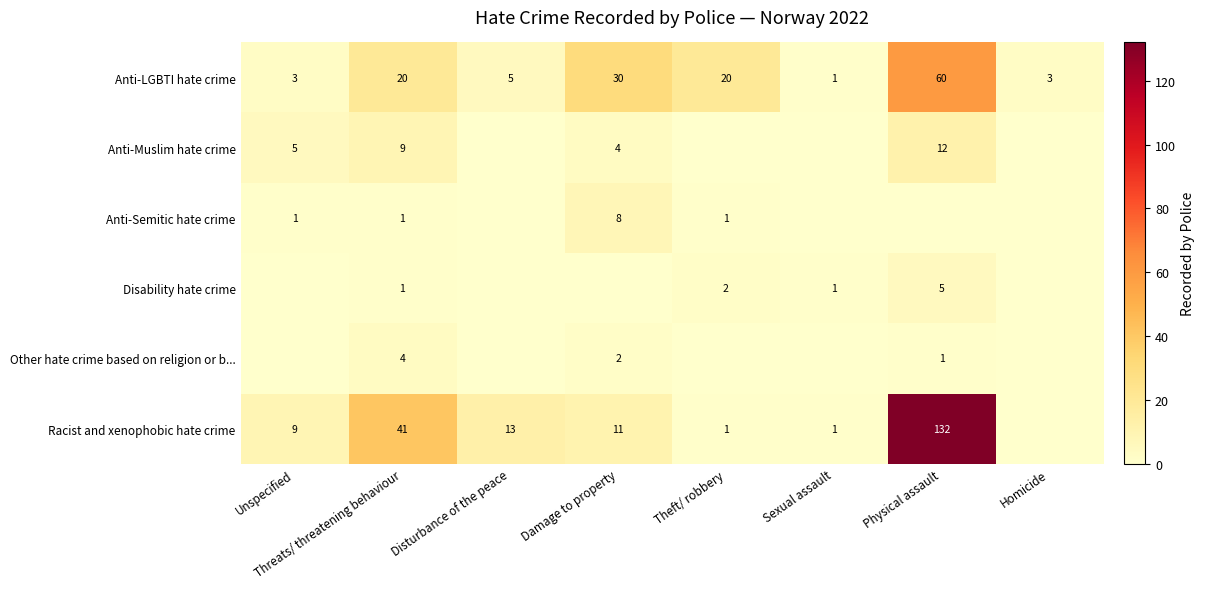

Is the value of Anti-LGBTI hate crime at Unspecified greater than the value of Anti-Semitic hate crime at Theft/ robbery?

Yes